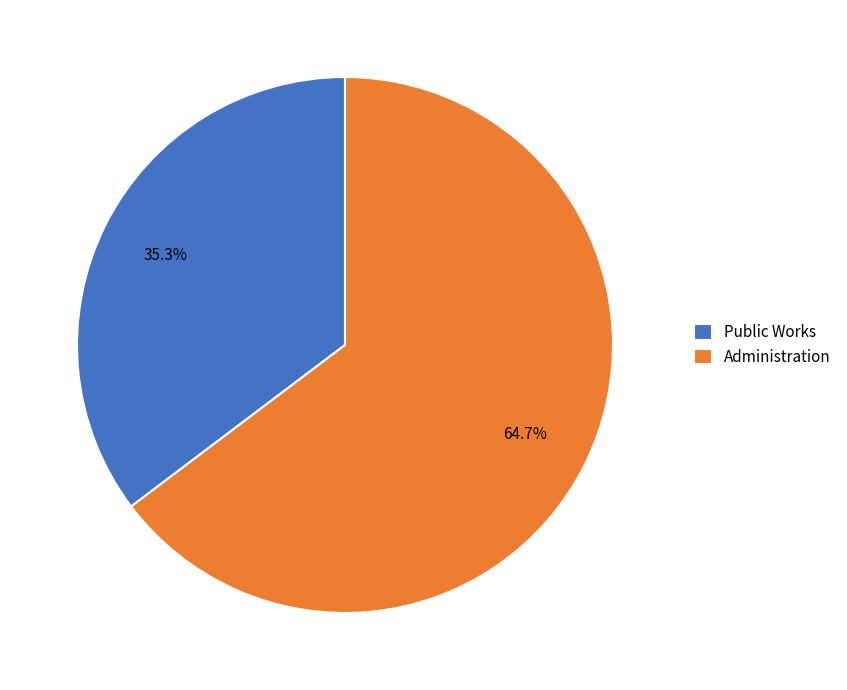

How many segments does this pie chart have?

2